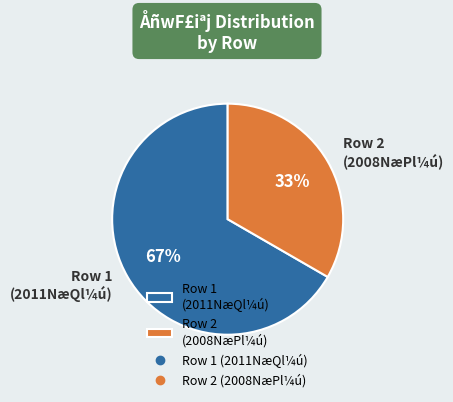

Is there a majority slice in this chart?

Yes